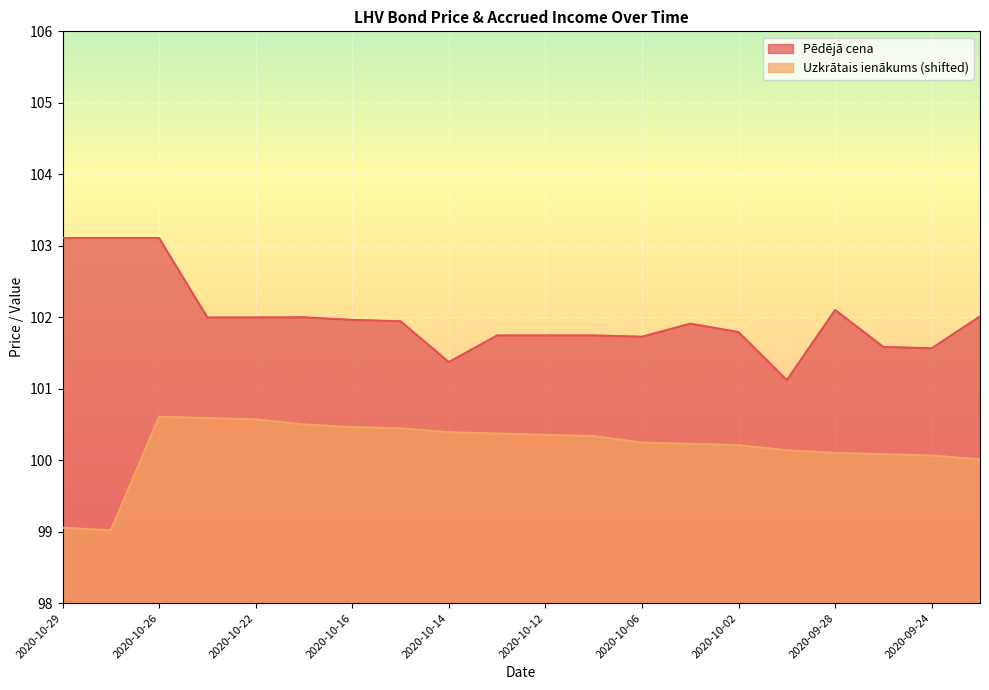

Reading left to right, transcribe all the data shown in this chart.

Pēdējā cena: 2020-10-29=103.1	2020-10-28=103.1	2020-10-26=103.1	2020-10-23=102.0	2020-10-22=102.0	2020-10-20=102.0	2020-10-16=102.0	2020-10-15=101.9	2020-10-14=101.4	2020-10-13=101.7	2020-10-12=101.7	2020-10-09=101.7	2020-10-06=101.7	2020-10-05=101.9	2020-10-02=101.8	2020-09-30=101.1	2020-09-28=102.1	2020-09-25=101.6	2020-09-24=101.6	2020-09-23=102.0
Uzkrātais ienākums: 2020-10-29=99.1	2020-10-28=99.0	2020-10-26=100.6	2020-10-23=100.6	2020-10-22=100.6	2020-10-20=100.5	2020-10-16=100.5	2020-10-15=100.4	2020-10-14=100.4	2020-10-13=100.4	2020-10-12=100.4	2020-10-09=100.3	2020-10-06=100.2	2020-10-05=100.2	2020-10-02=100.2	2020-09-30=100.1	2020-09-28=100.1	2020-09-25=100.1	2020-09-24=100.1	2020-09-23=100.0